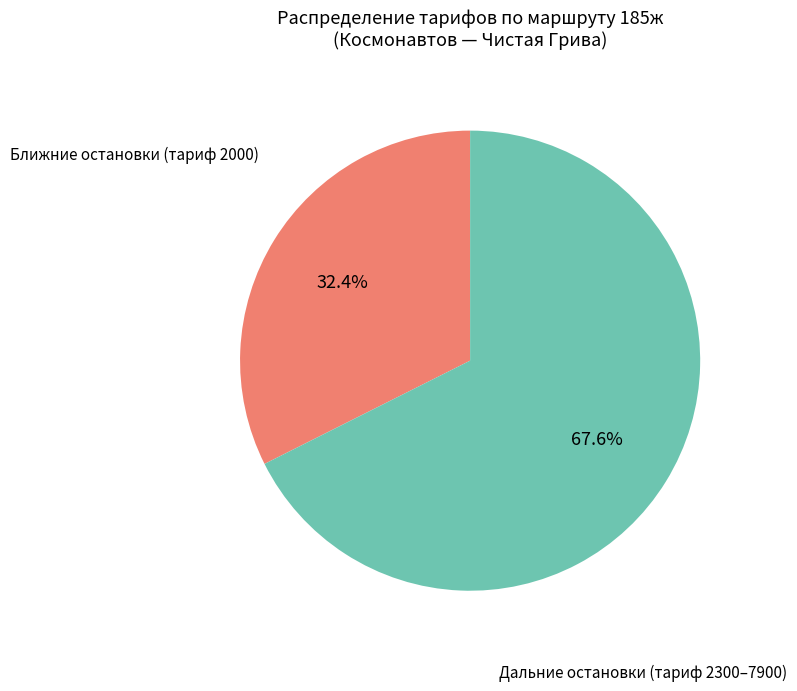

Is there a majority slice in this chart?

Yes